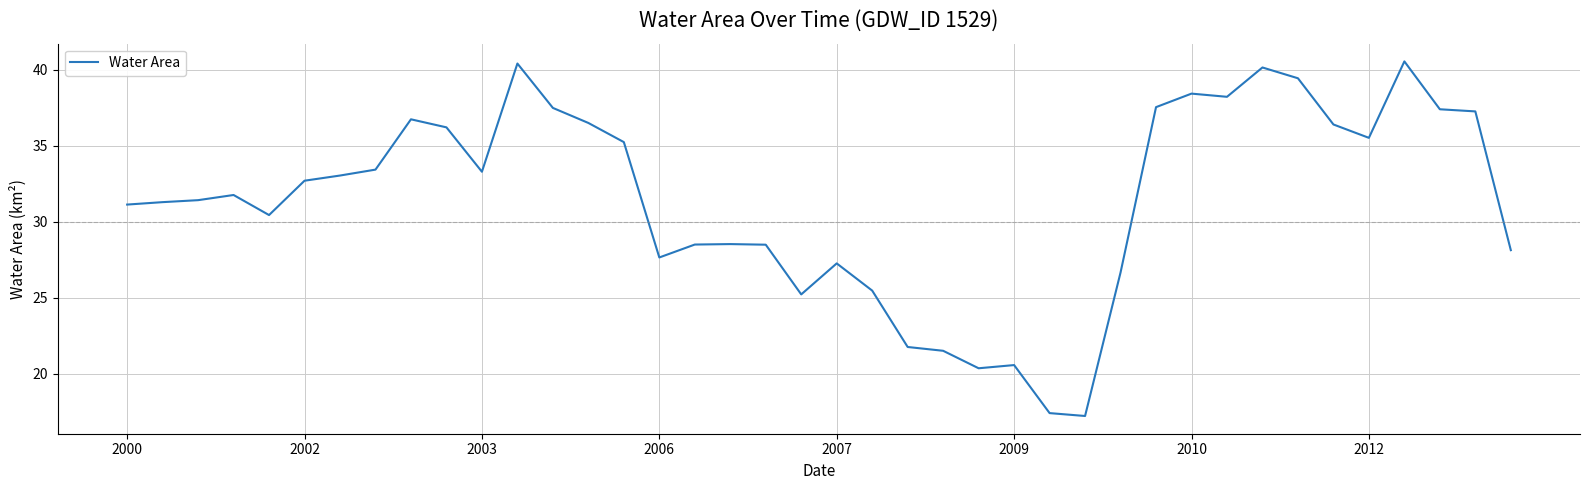

What is the smallest value displayed?

17.2